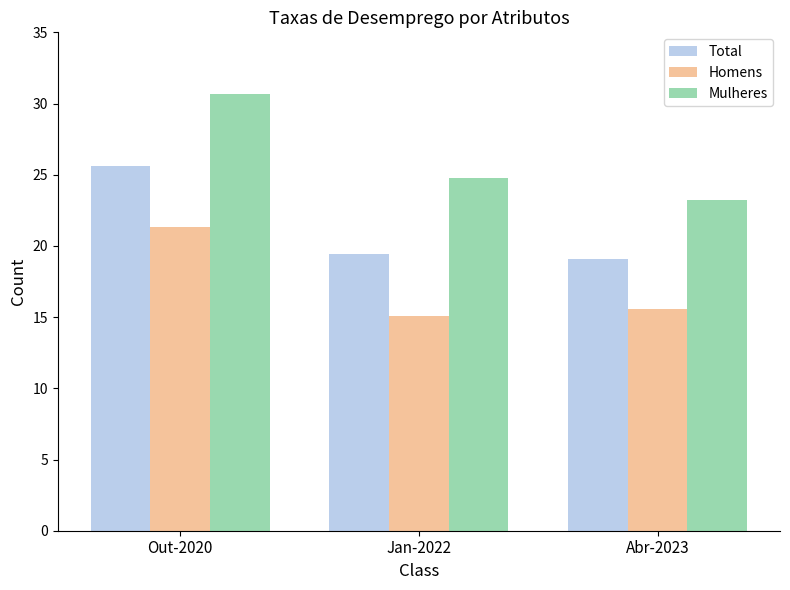

What is the approximate value of Total at Jan-2022?

19.4